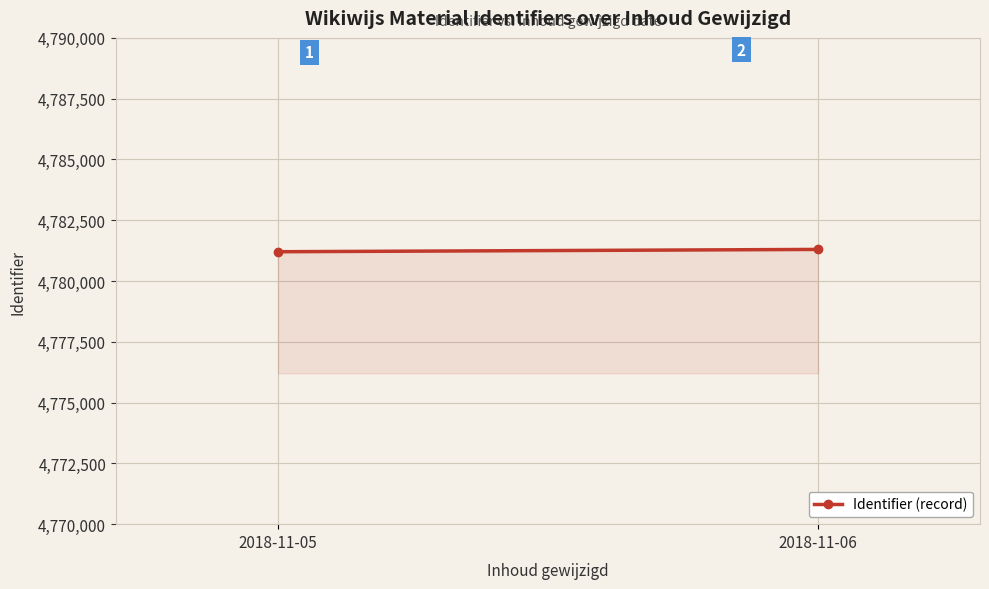

At which category does the chart reach its minimum across all series?

2018-11-05